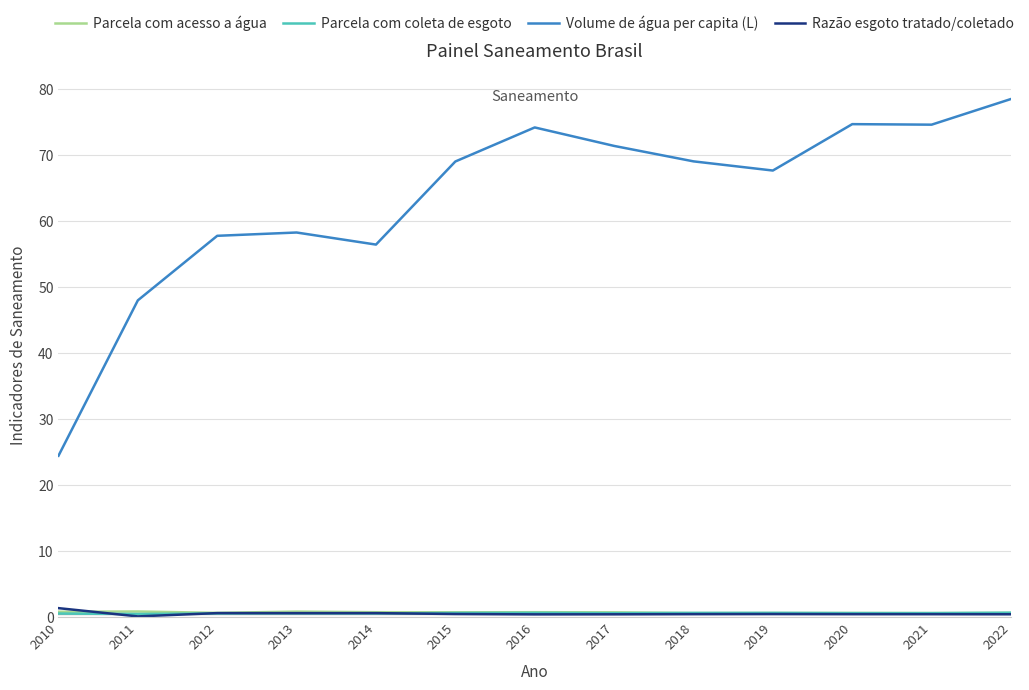

The value of Volume de água per capita (L) at 2012 is 57.8. True or false?

True